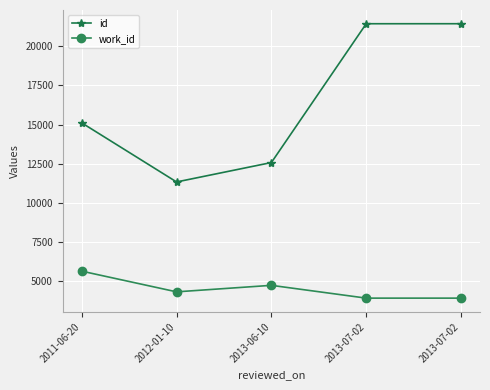

How many lines are shown in the chart?

2